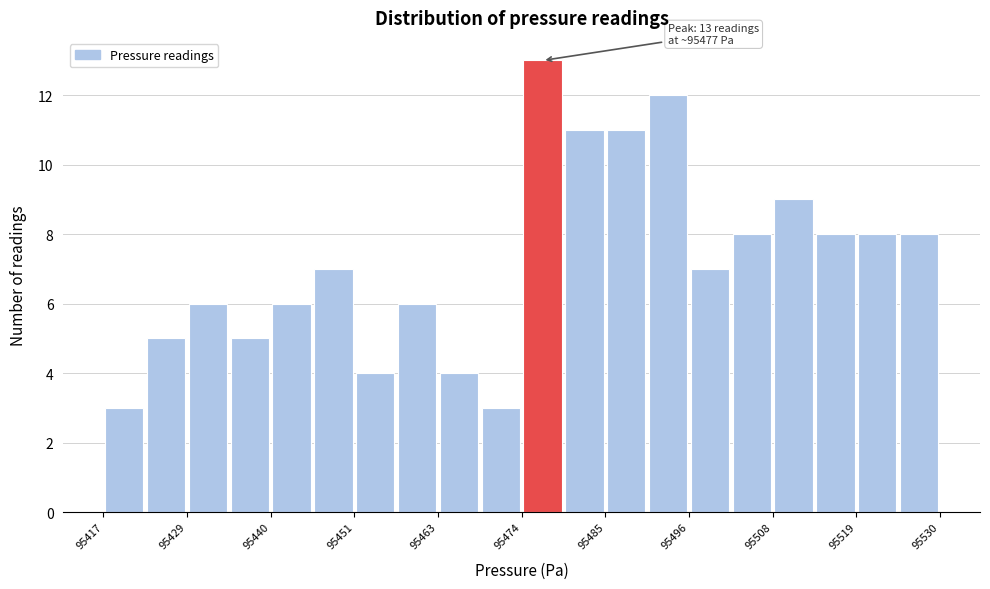

Read against the x-axis, roughly where is the centre of the tallest bar?

95478